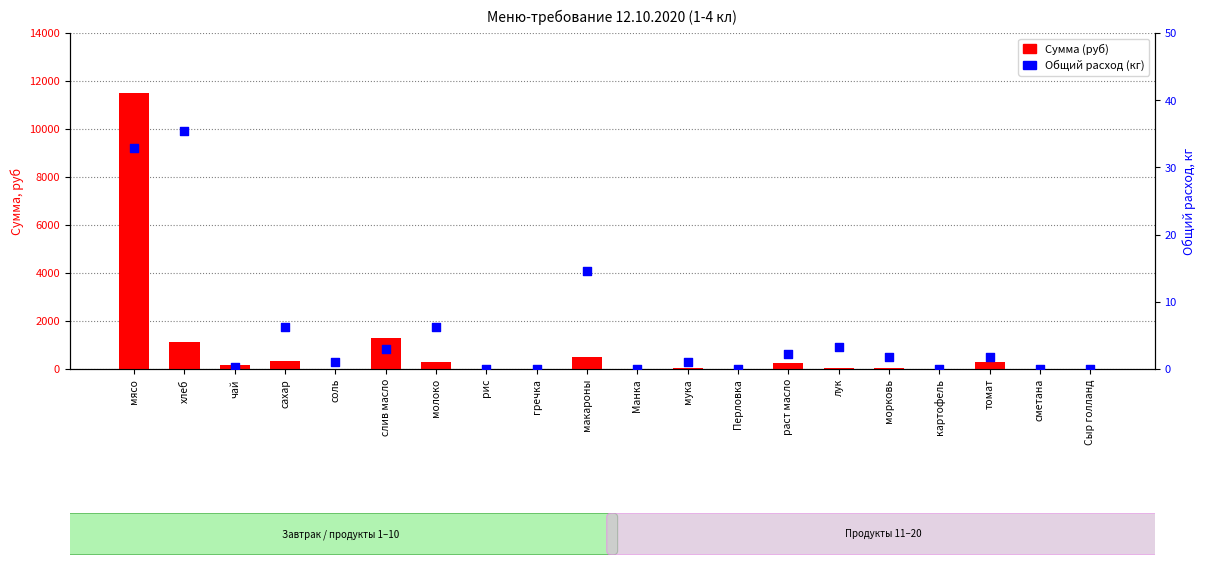

What are all the series names shown in the legend?

Сумма (руб), Общий расход (кг)